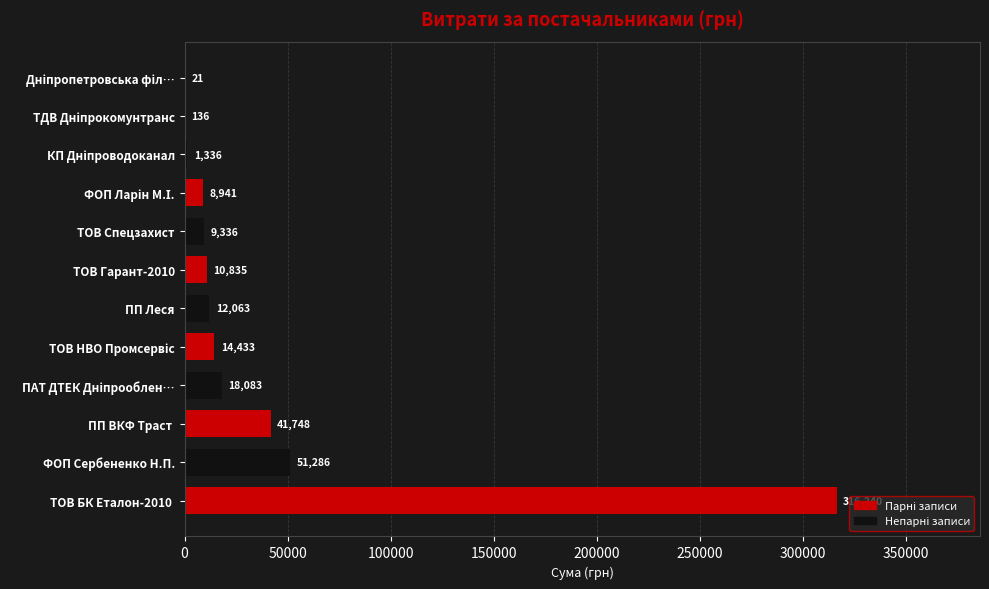

True or false: the data shows 12062.8 at ПП Леся.

True